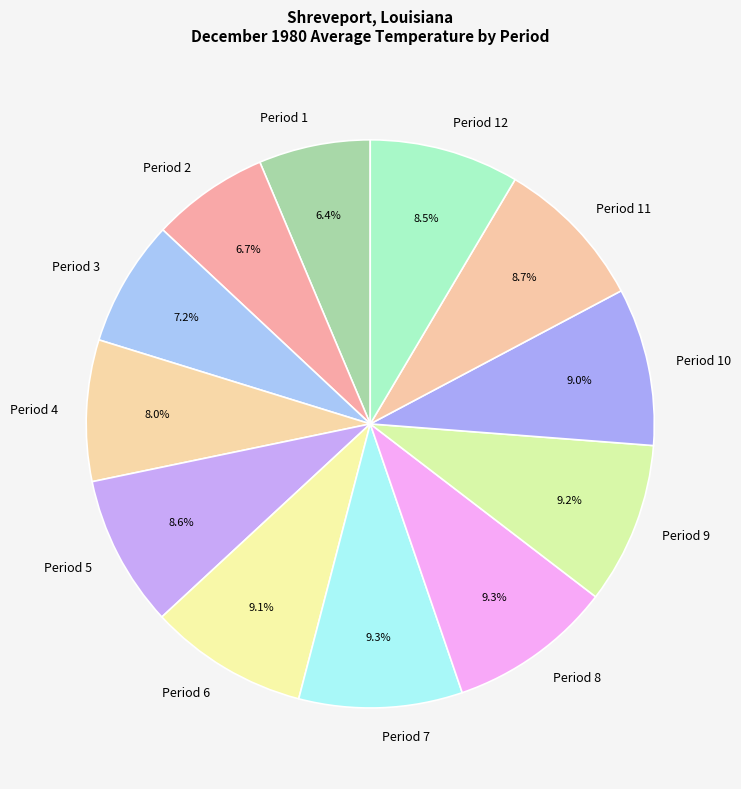

What percentage is the Period 6 slice, to the nearest percent?

9%